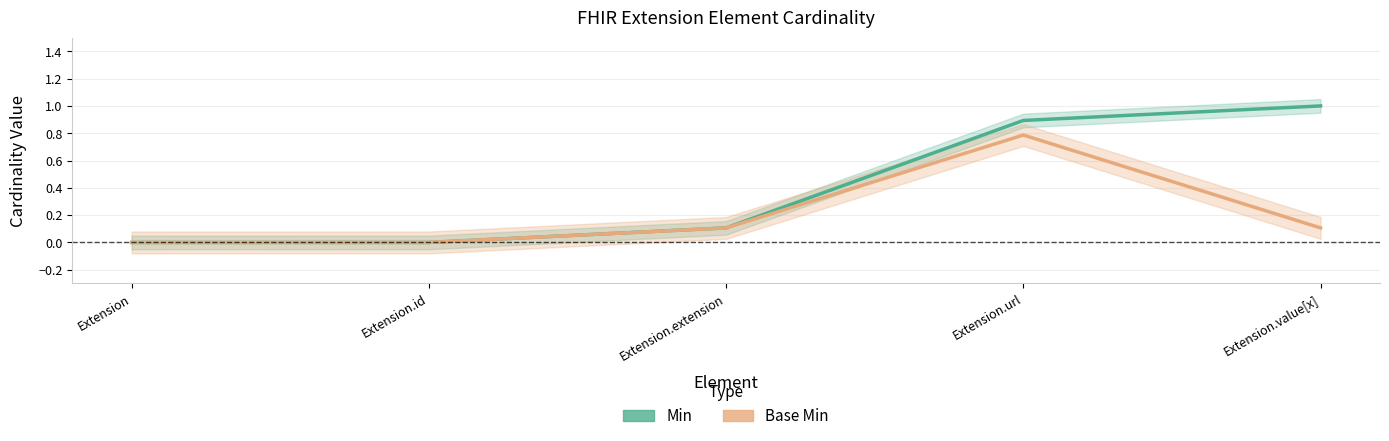

Which series has the largest total across all categories?

Min